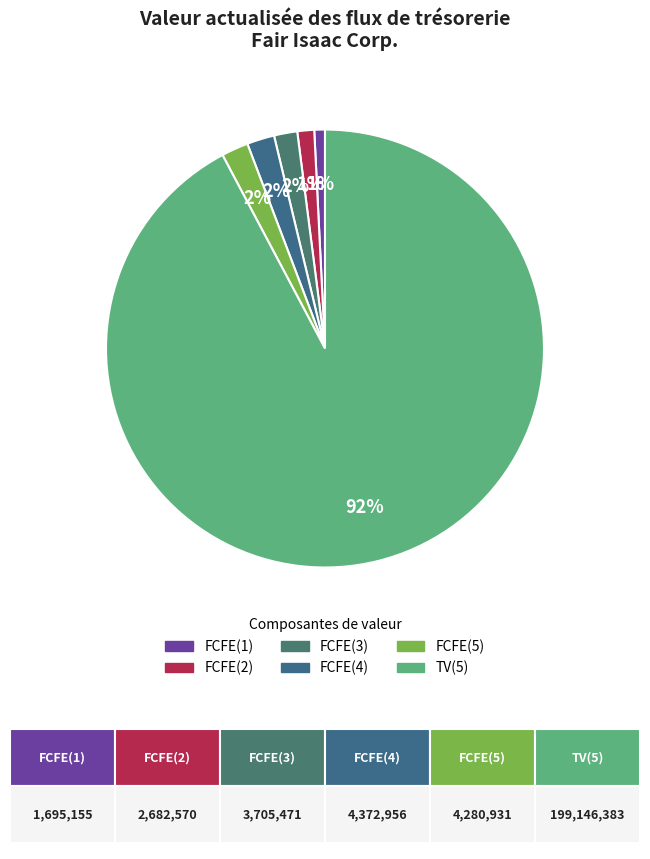

What is the change in value from FCFE(4) to TV(5)?

+194773427